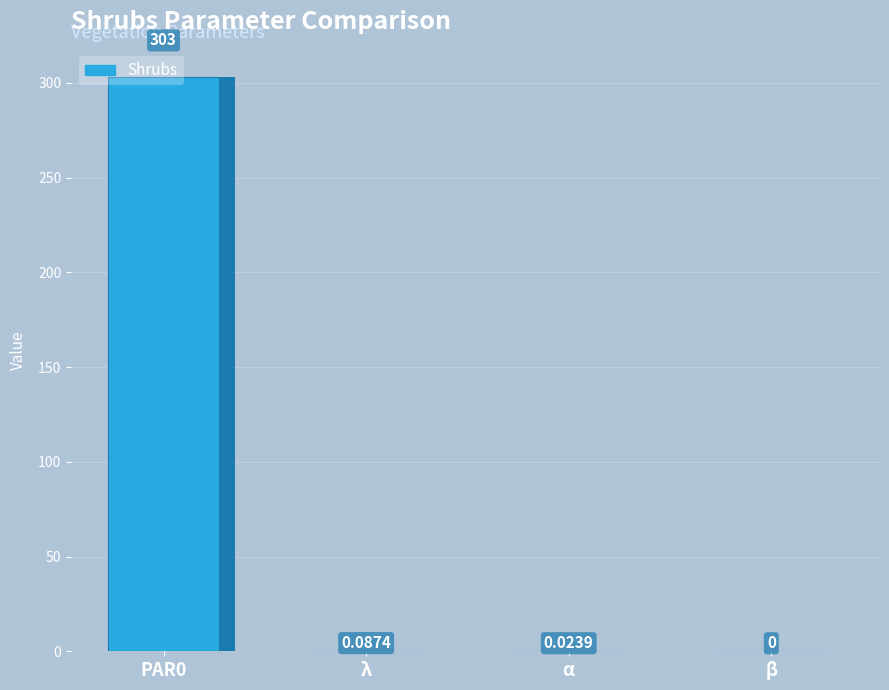

Which label corresponds to the smallest value in the chart?

β